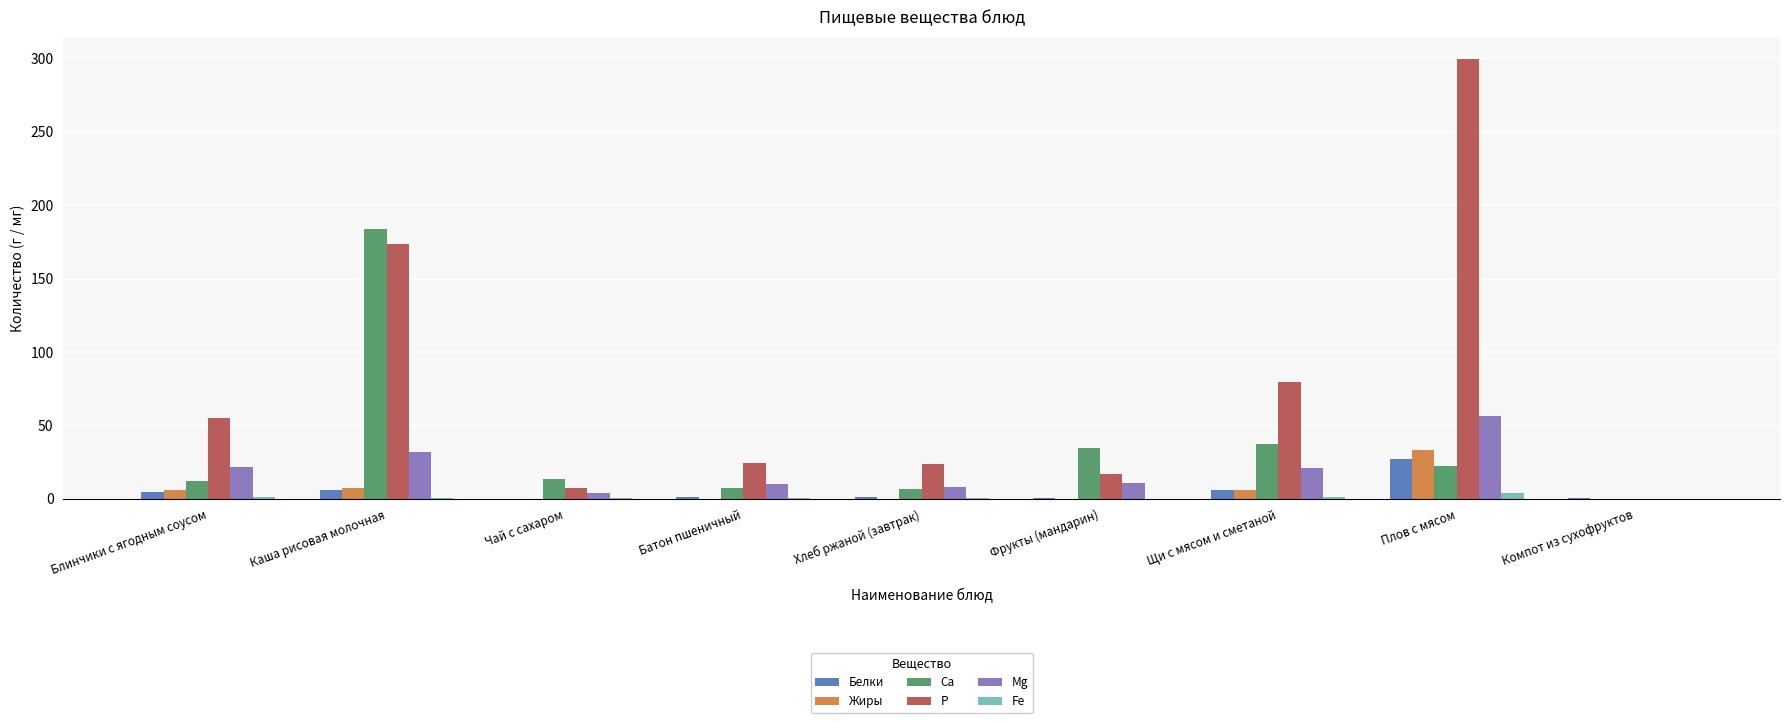

Between Каша рисовая молочная and Компот из сухофруктов, which series saw the biggest shift?

Ca